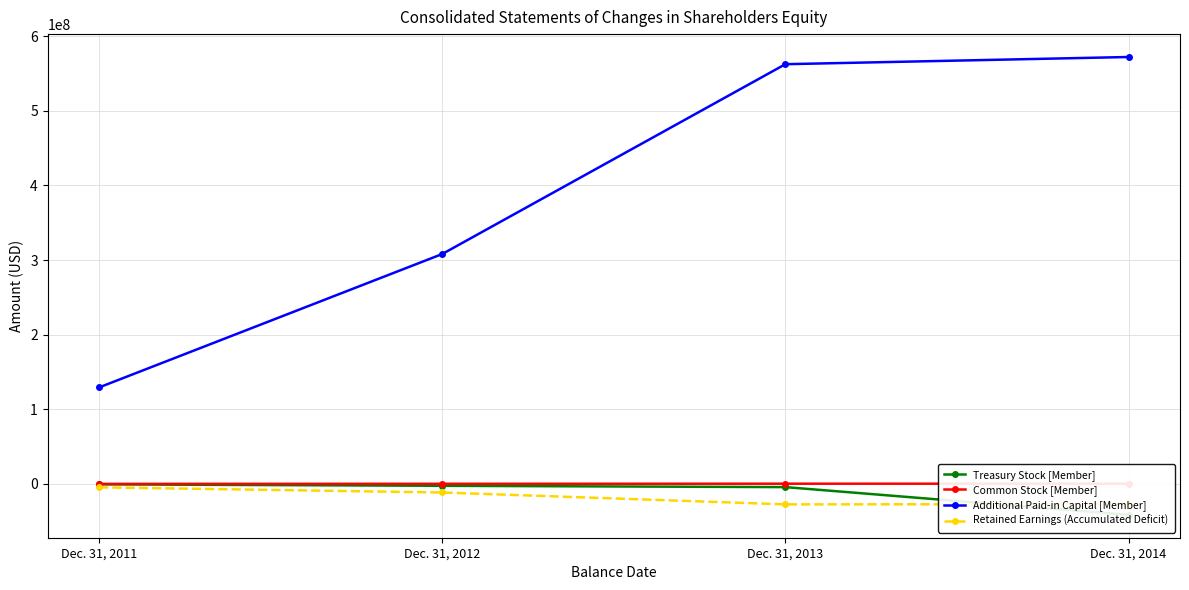

What is the difference between the Additional Paid-in Capital [Member] values at Dec. 31, 2012 and Dec. 31, 2013?

254372307